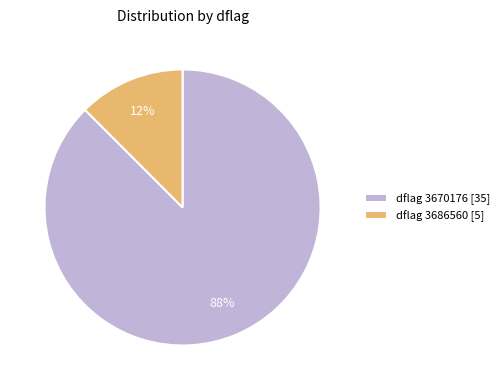

Which category accounts for the majority?

dflag 3670176 [35]